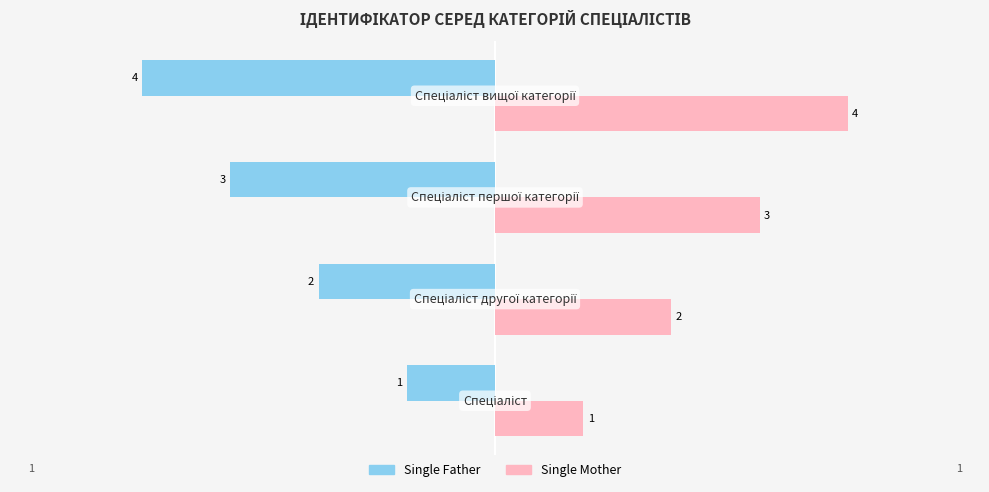

What is the maximum value shown in the chart?

4